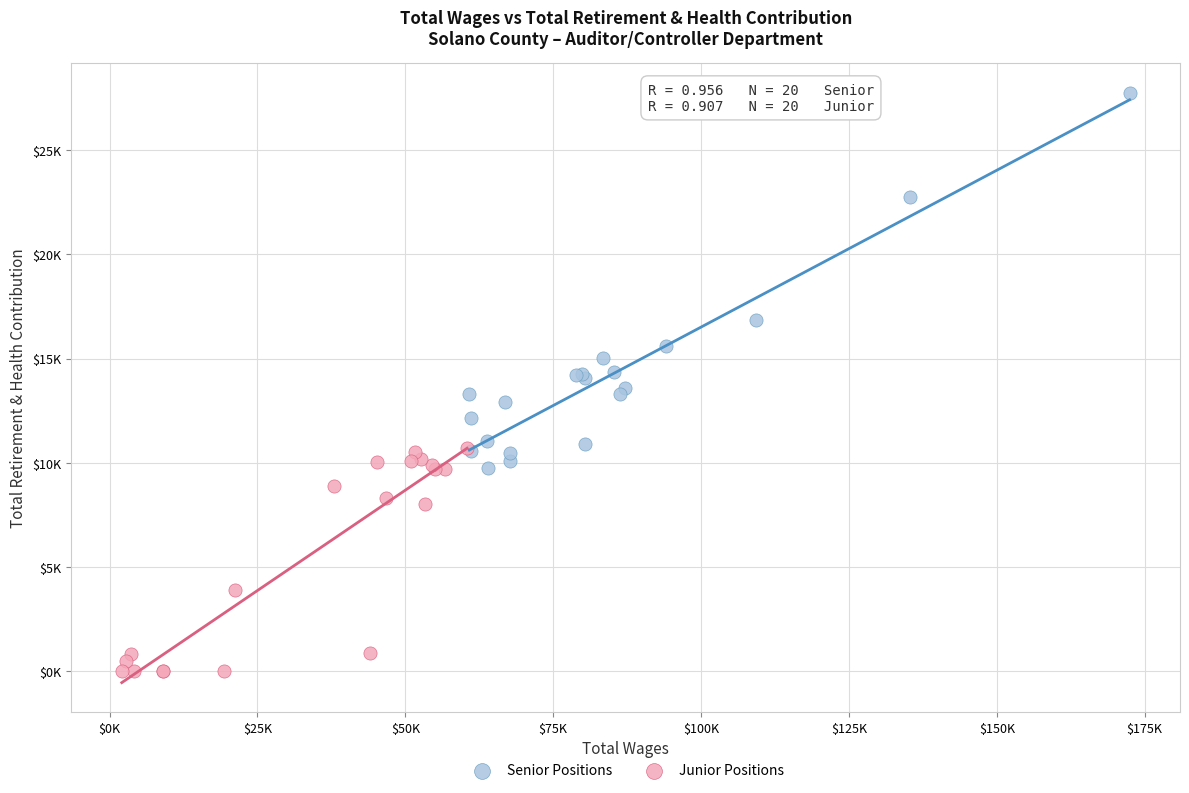

What are all the series names shown in the legend?

Senior Positions, Junior Positions